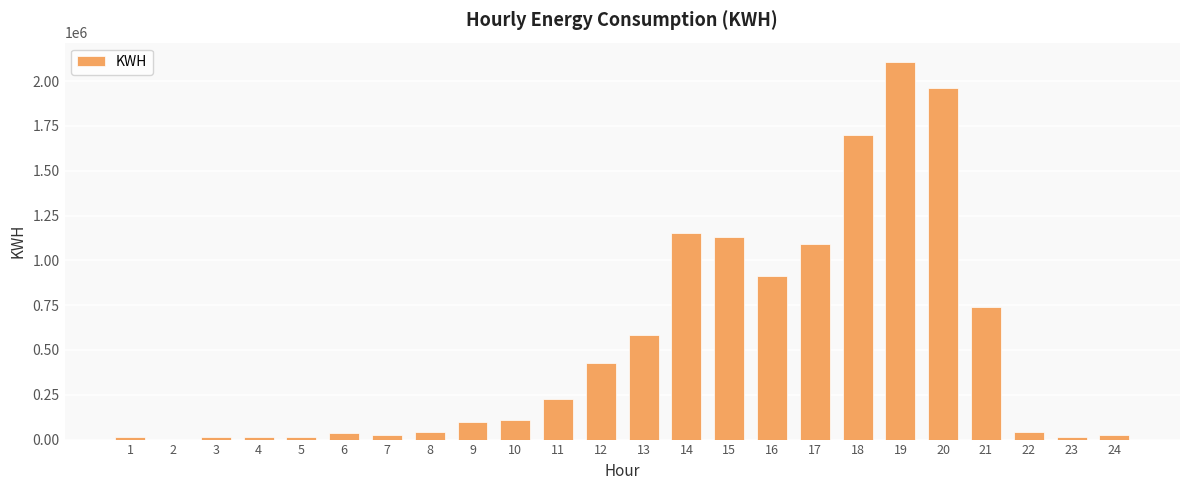

At which label is the value closest to 1054718?

17